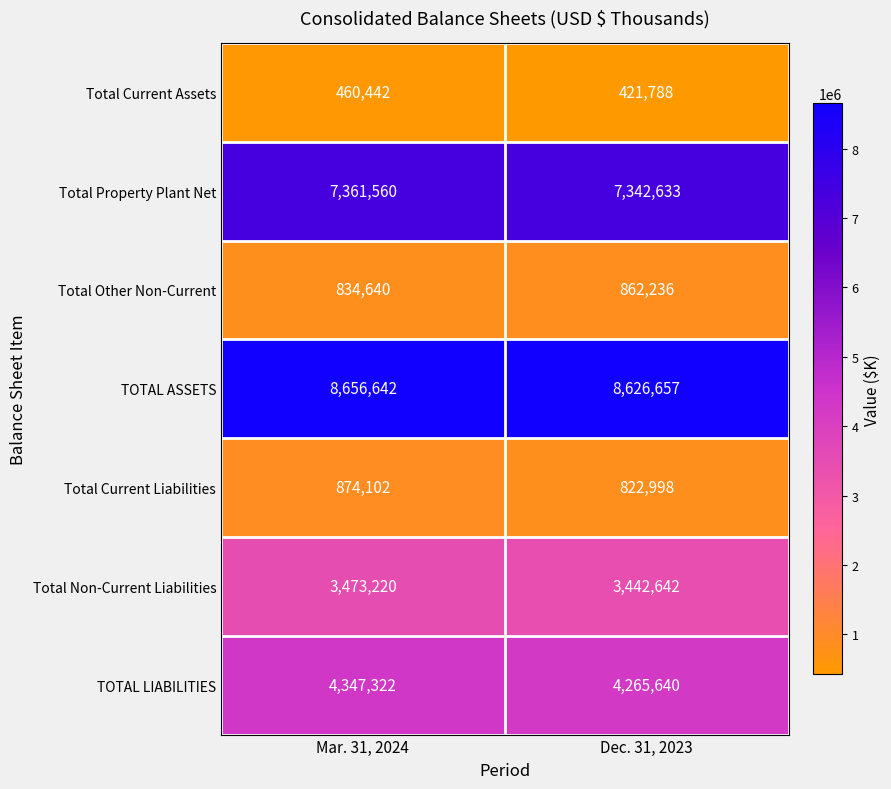

What is the total value across all series at Mar. 31, 2024?

26007928